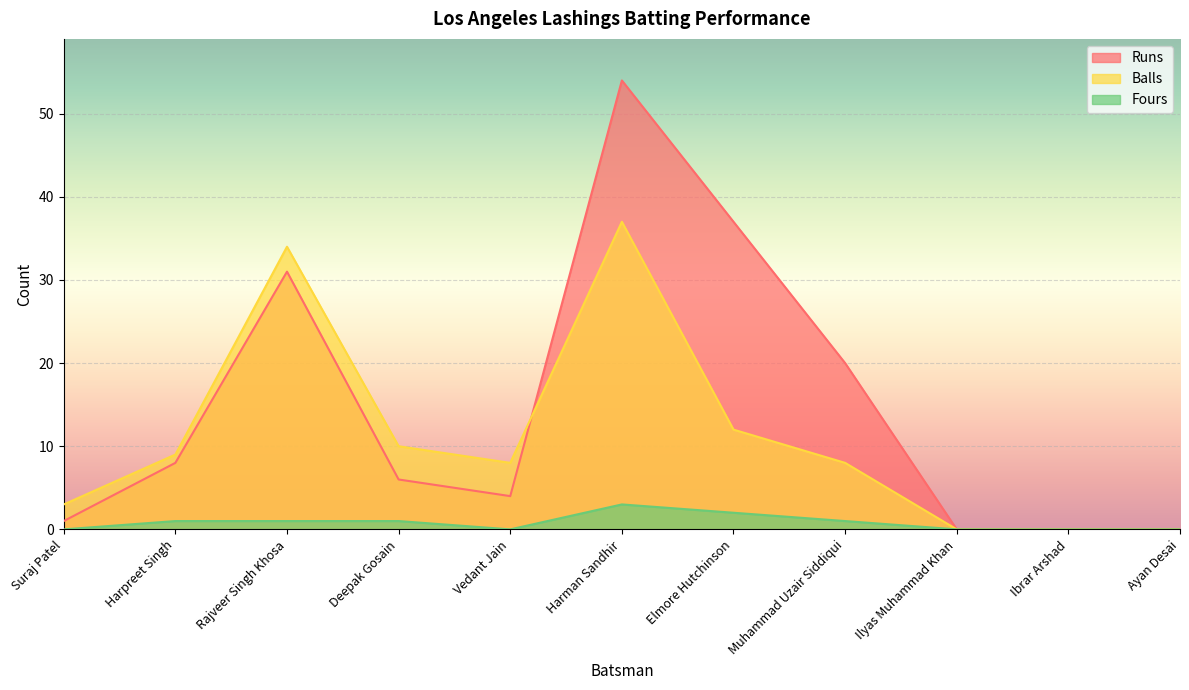

What are all the series names shown in the legend?

Runs, Balls, Fours